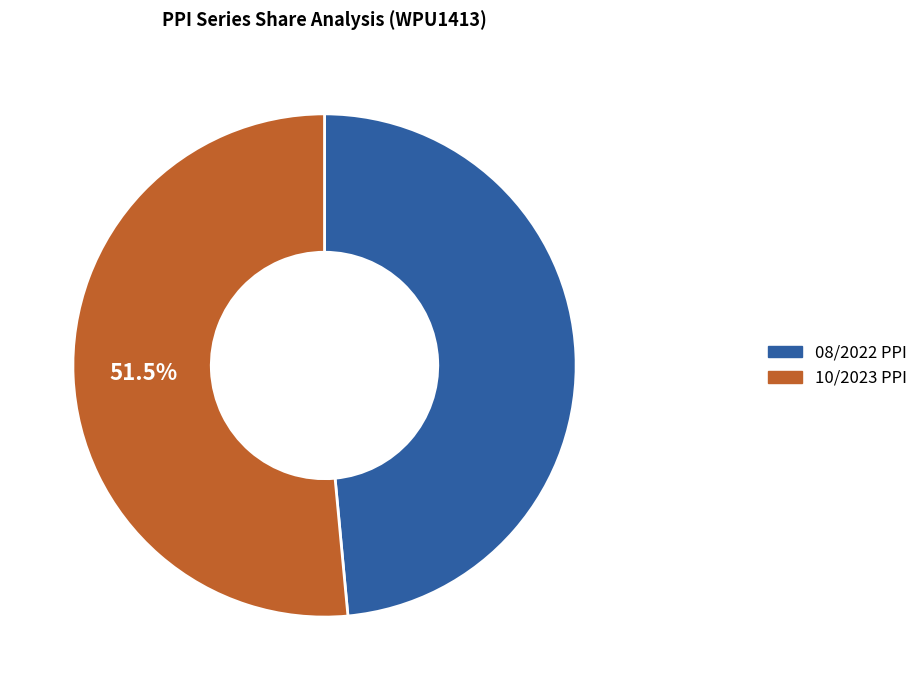

Which slice is the largest?

10/2023 PPI